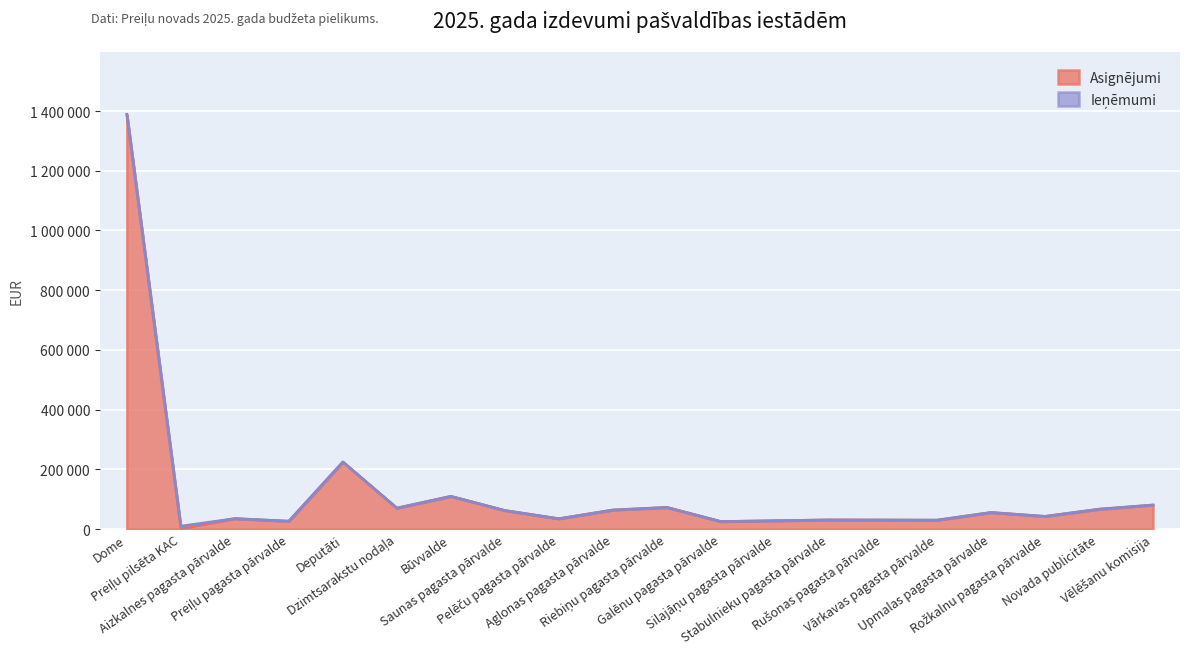

Does the chart display data point markers on the line(s)?

No